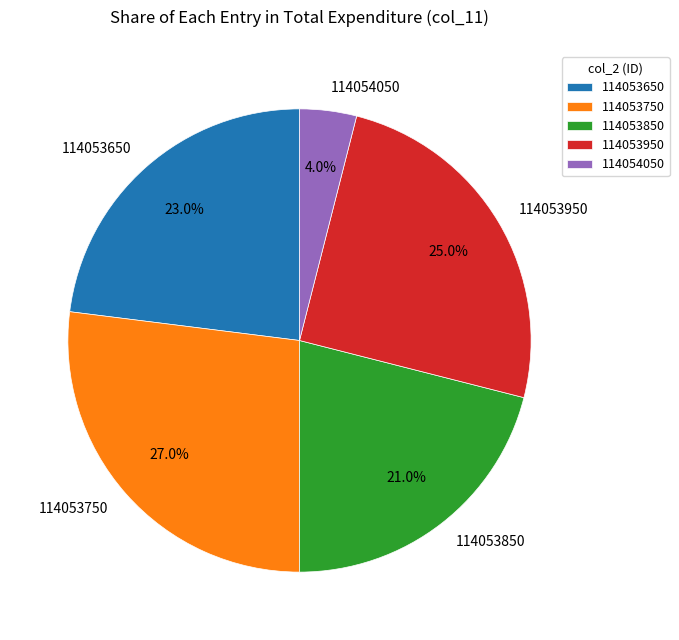

Which has a higher value, 114053750 or 114053950?

114053750